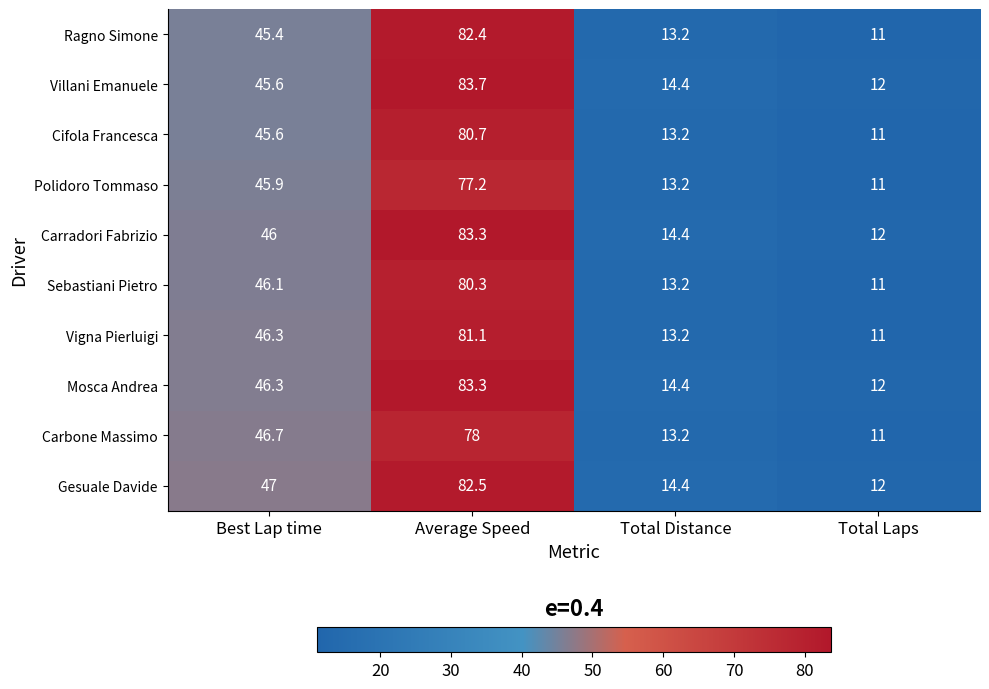

Is it true that Carbone Massimo equals 13.2 at Total Distance?

True